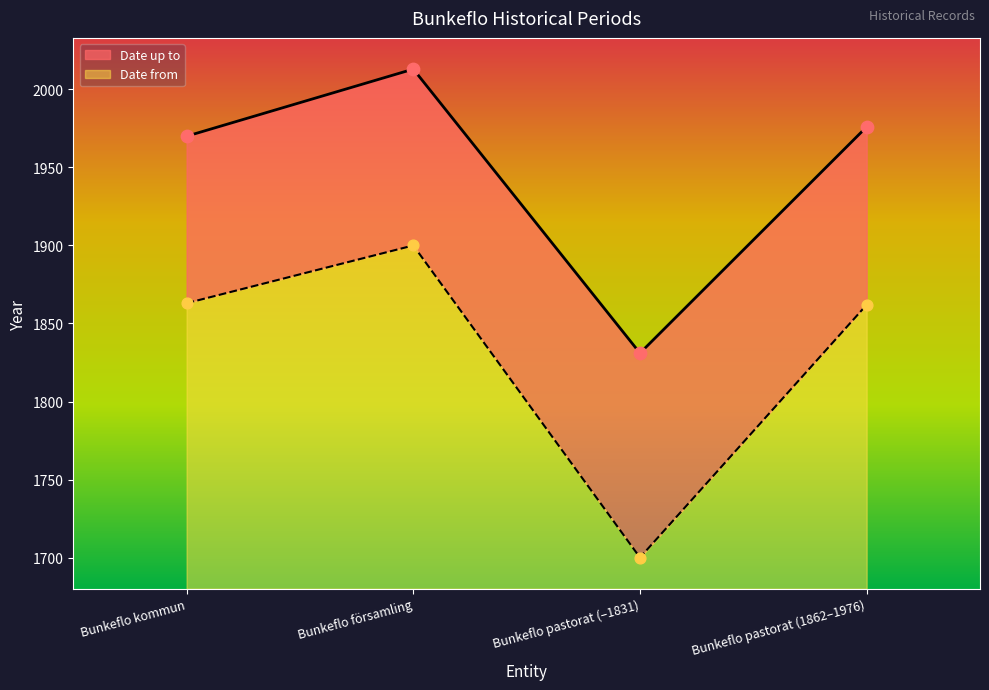

Which has a higher value, Bunkeflo församling or Bunkeflo pastorat (1862–1976)?

Bunkeflo församling